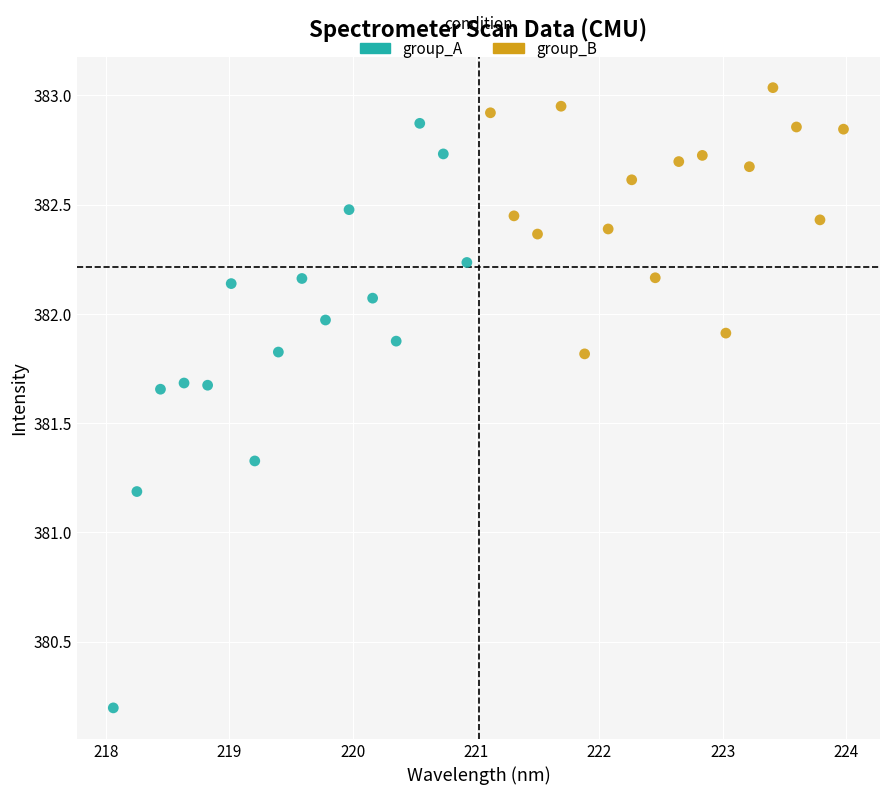

Which series has the largest Y range (max minus min)?

group_A